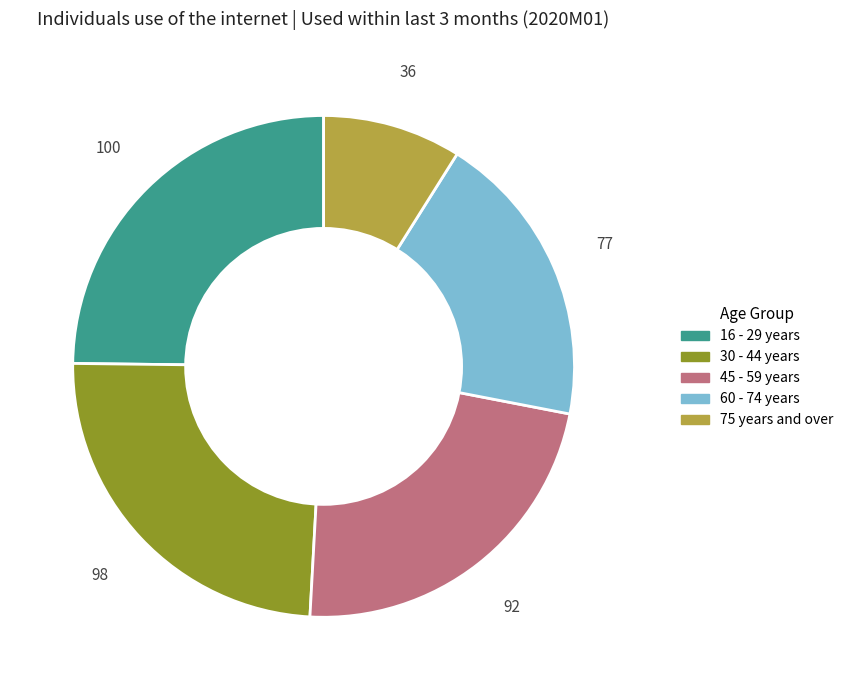

Is the sum of 30 - 44 years and 16 - 29 years greater than half?

No